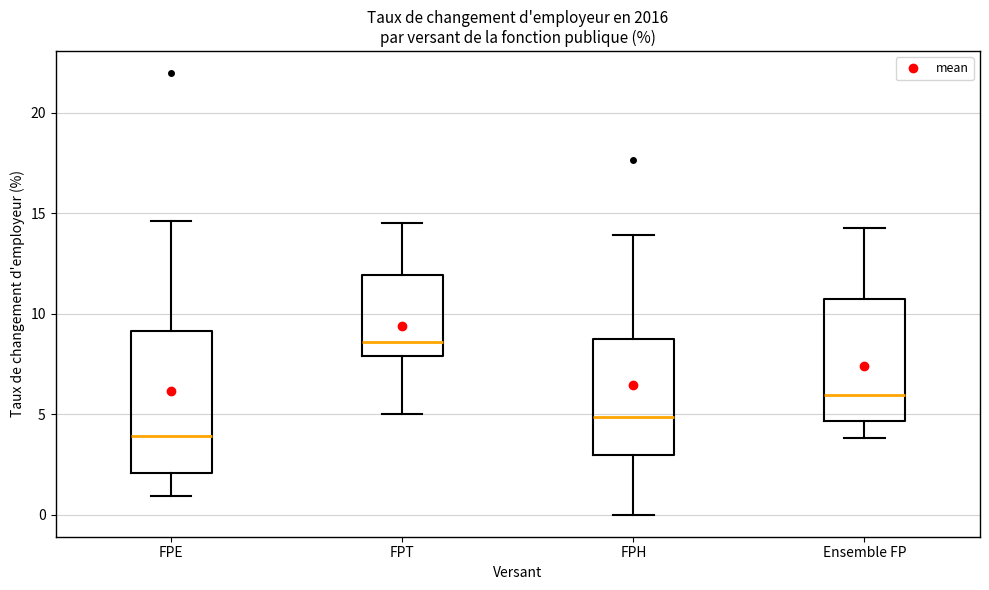

Reading left to right, transcribe this box plot: for each box, give where its median line is, the range the box spans, and where its two whiskers end, as read against the y-axis. The values are not printed on the chart, so give them approximately, as read against the axis.

FPE: median 4.0, box 2.0 to 9.0, whiskers 1.0 to 14.5
FPT: median 8.5, box 8.0 to 12.0, whiskers 5.0 to 14.5
FPH: median 5.0, box 3.0 to 8.5, whiskers 0.0 to 14.0
Ensemble FP: median 6.0, box 4.5 to 10.5, whiskers 4.0 to 14.5